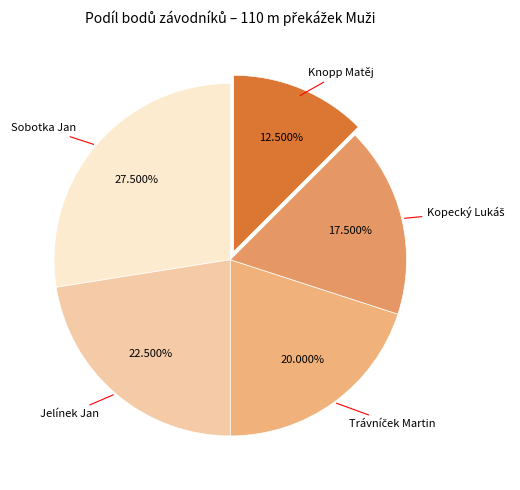

How many segments does this pie chart have?

5